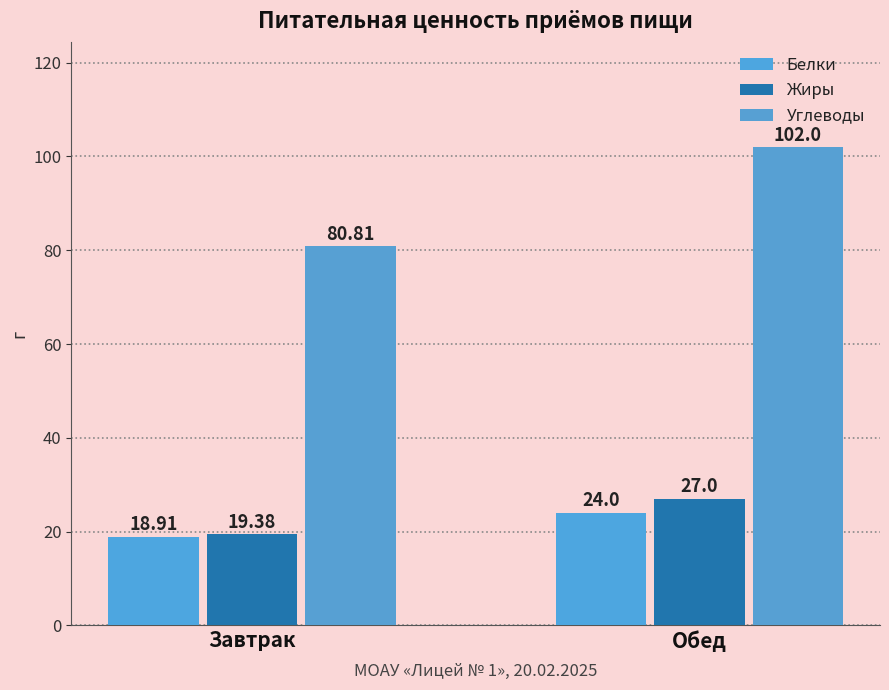

Reading left to right, transcribe all the data shown in this chart.

Белки: 18.9	24.0
Жиры: 19.4	27.0
Углеводы: 80.8	102.0